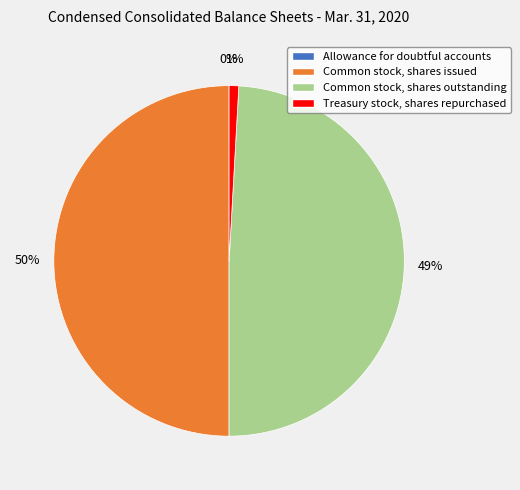

The Common stock, shares outstanding slice represents 56% of the pie. True or false?

False